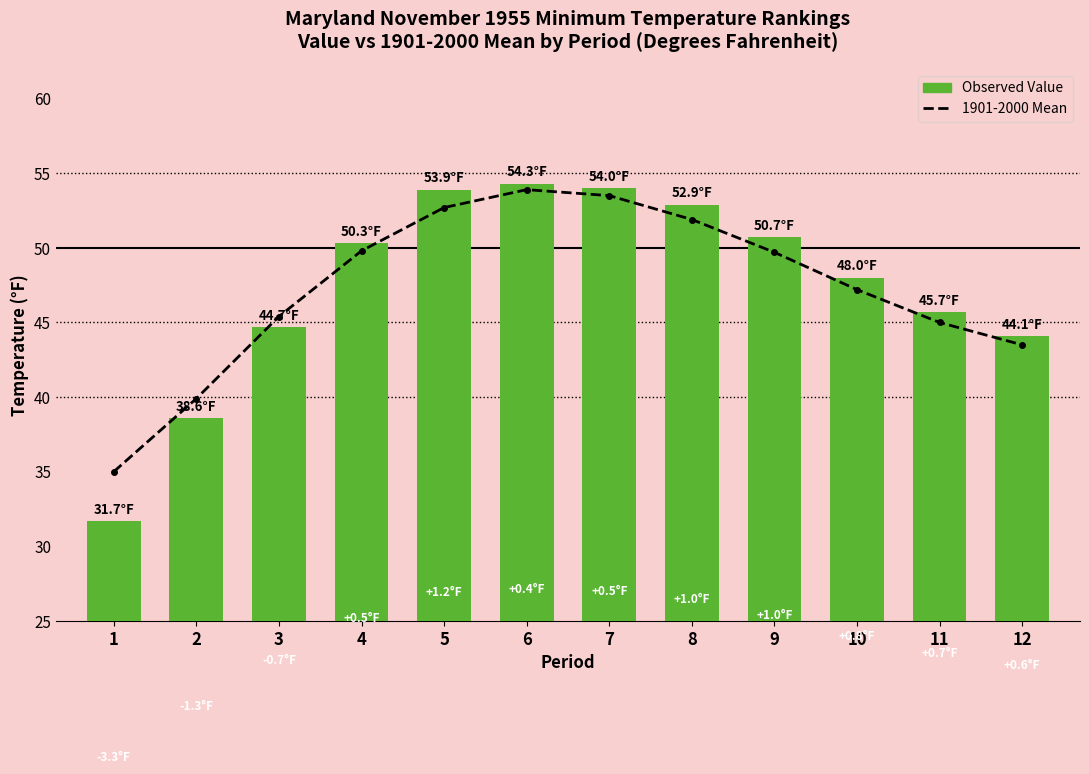

List the series in order of their overall mean, lowest first.

1901-2000 Mean, Observed Value